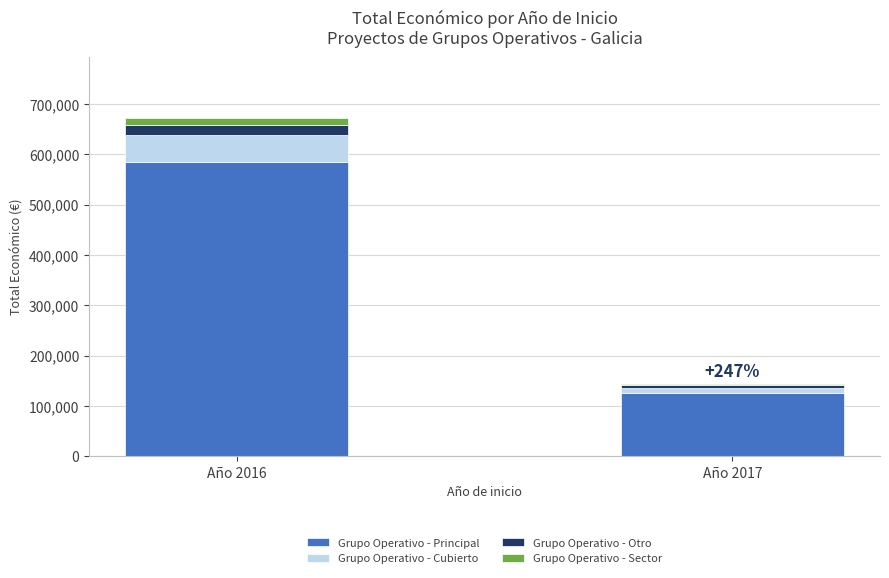

What is the sum of all Grupo Operativo - Principal values?

709793